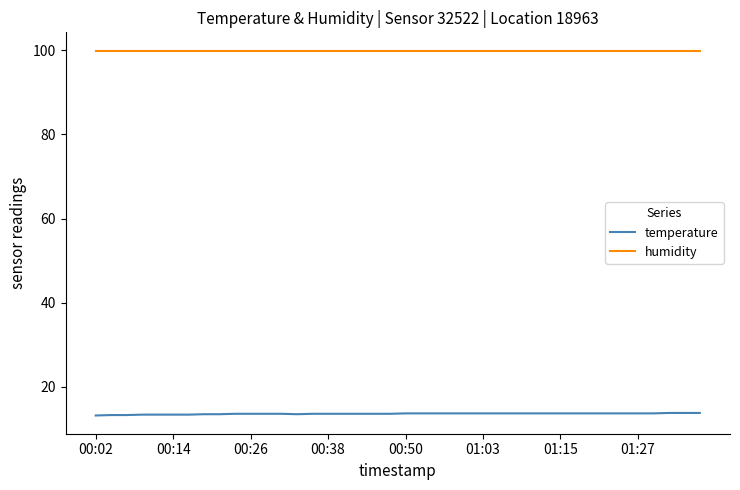

Which series has the widest spread of values?

temperature